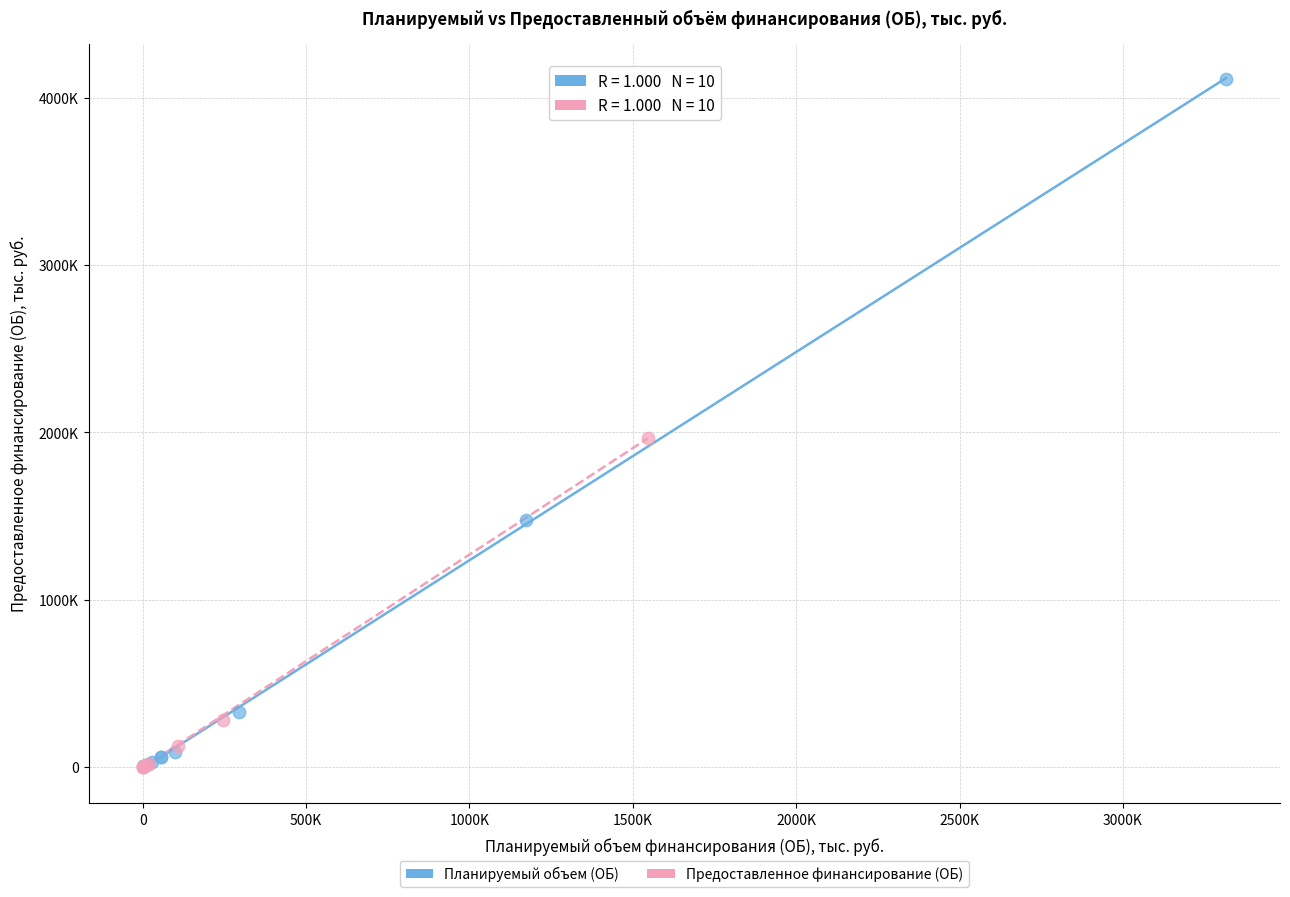

Which series reaches the maximum Y coordinate?

Планируемый объем (ОБ)